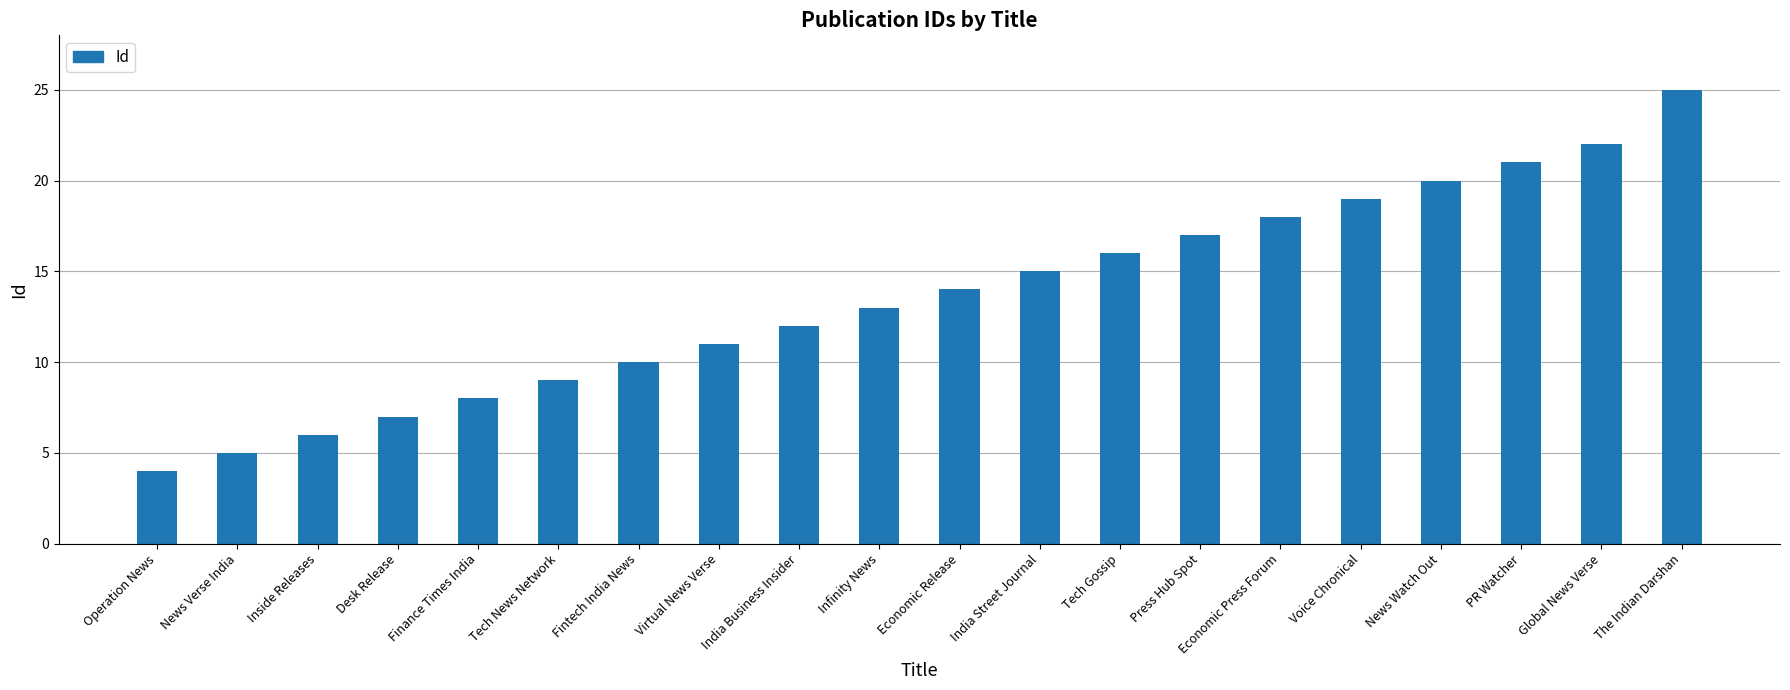

The value at Virtual News Verse is 5. True or false?

False